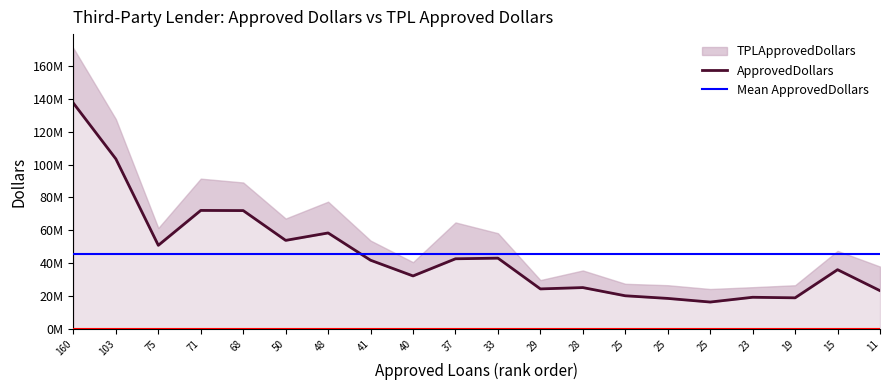

How many data points in TPLApprovedDollars are above 53695250?

9